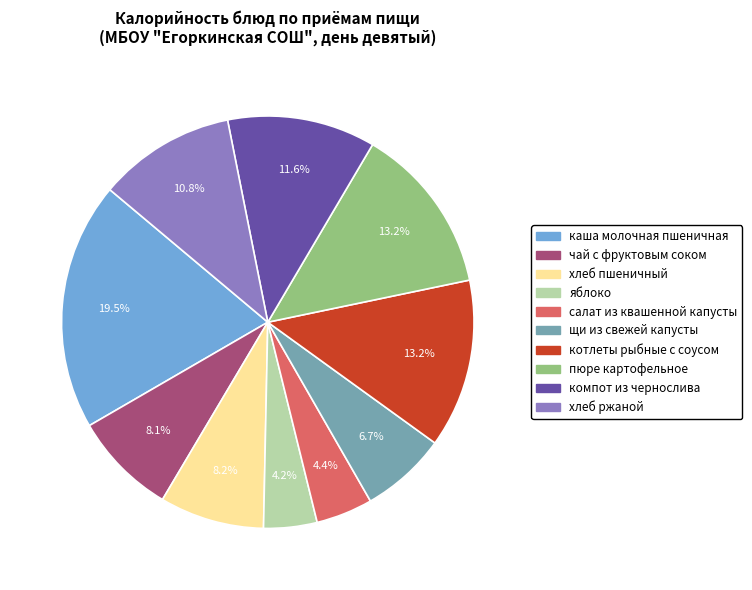

Count the number of slices in the pie.

10